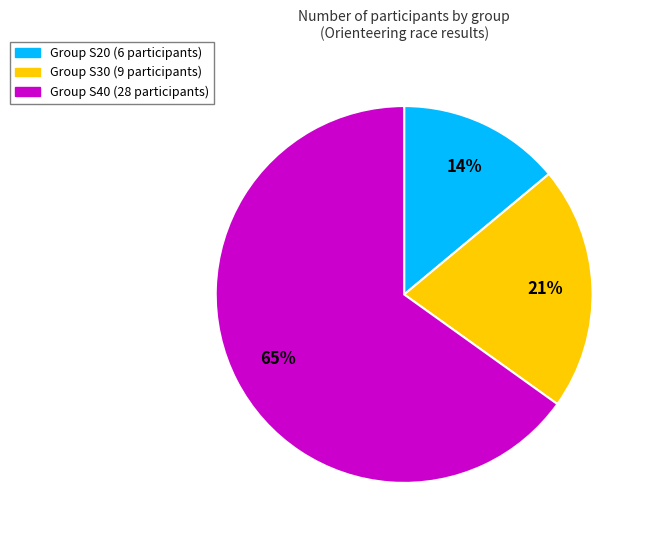

To the nearest percent, what is the difference between the largest and smallest slice percentages?

51%